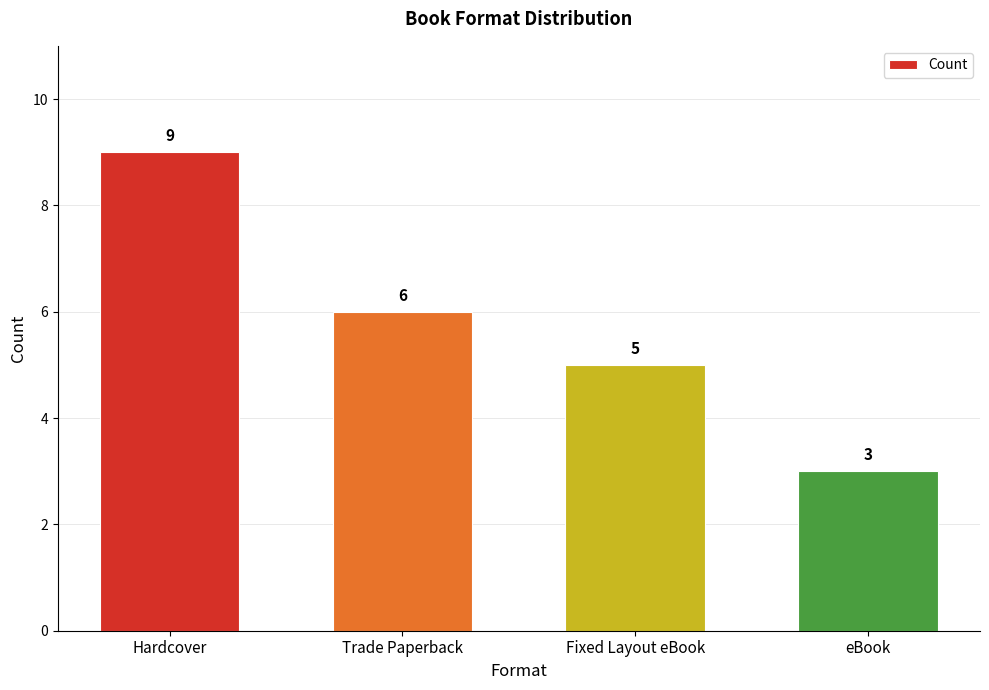

What is the change in value from Hardcover to Trade Paperback?

-3